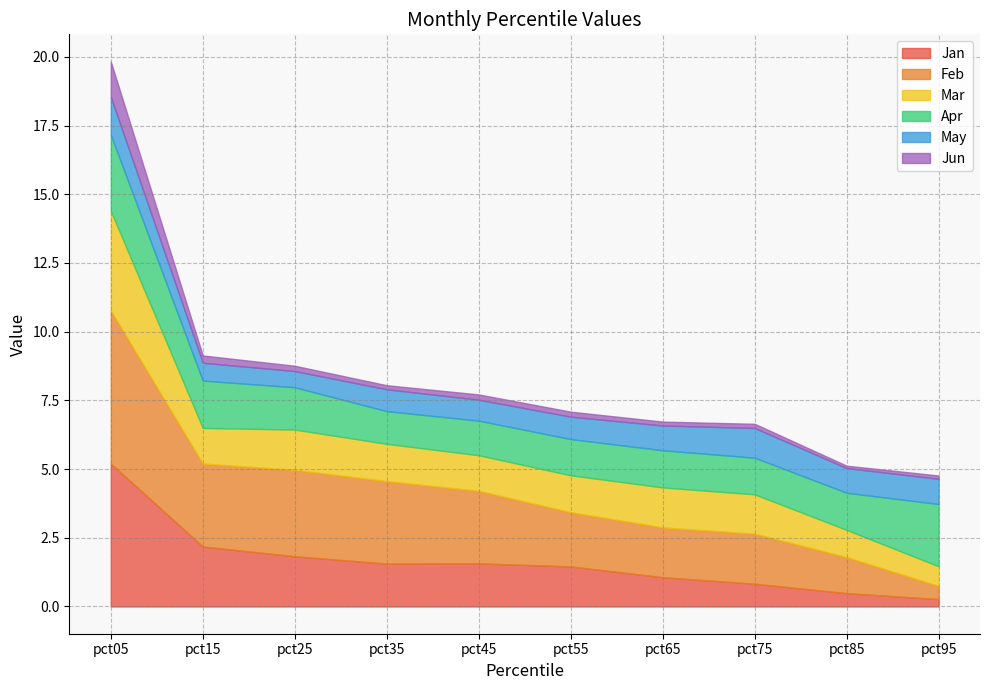

True or false: Jun and Feb intersect in this chart.

False